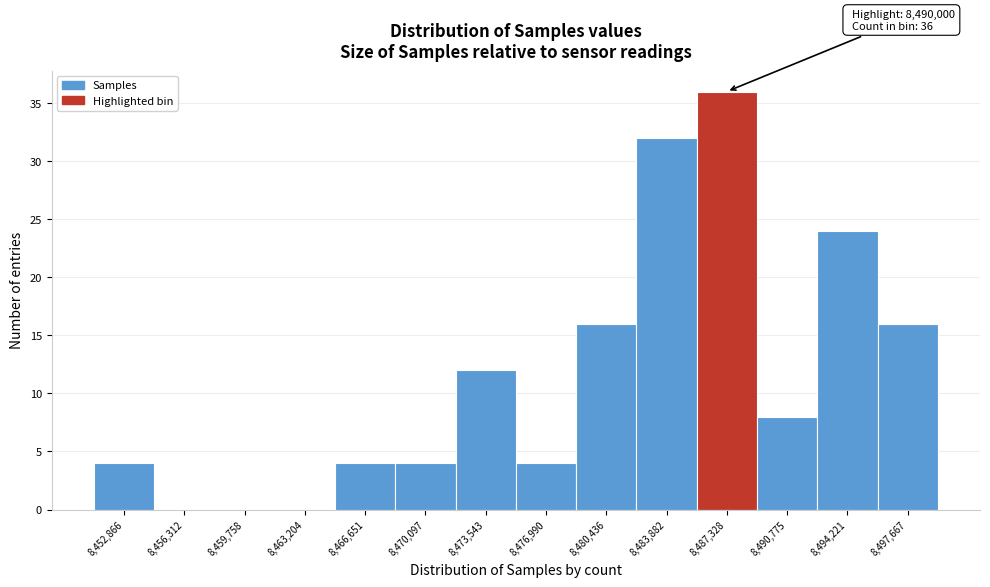

Reading left to right, list all the values displayed in this chart.

8,452,866=4	8,456,312=0	8,459,758=0	8,463,204=0	8,466,651=4	8,470,097=4	8,473,543=12	8,476,990=4	8,480,436=16	8,483,882=32	8,487,328=36	8,490,775=8	8,494,221=24	8,497,667=16